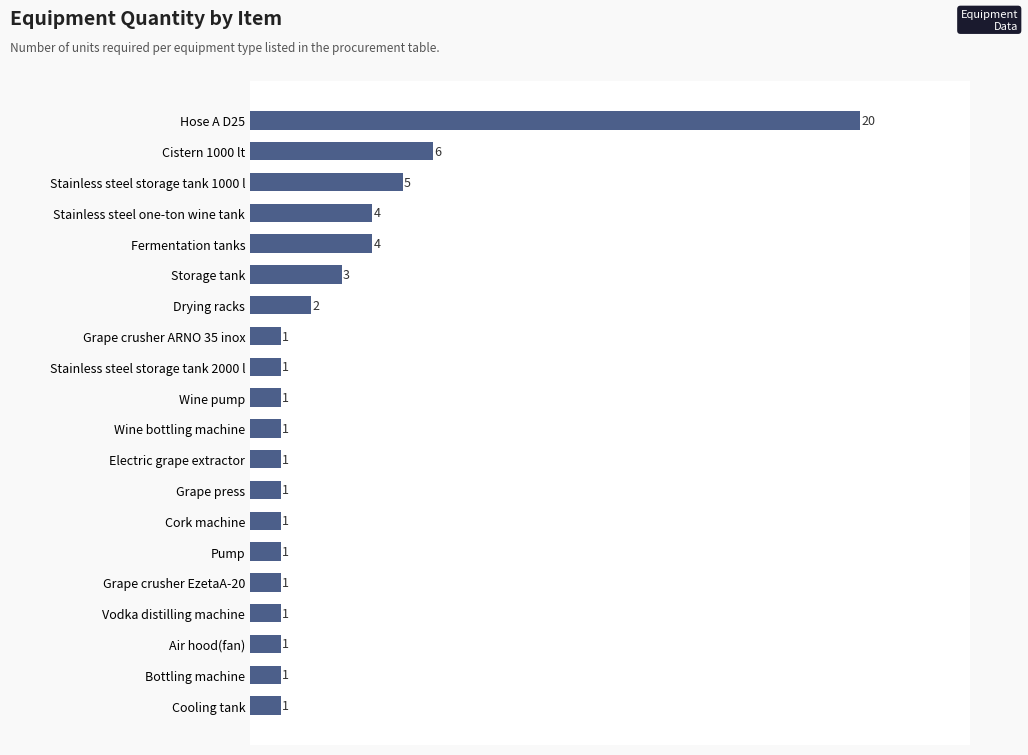

Does the chart contain stacked bars?

No